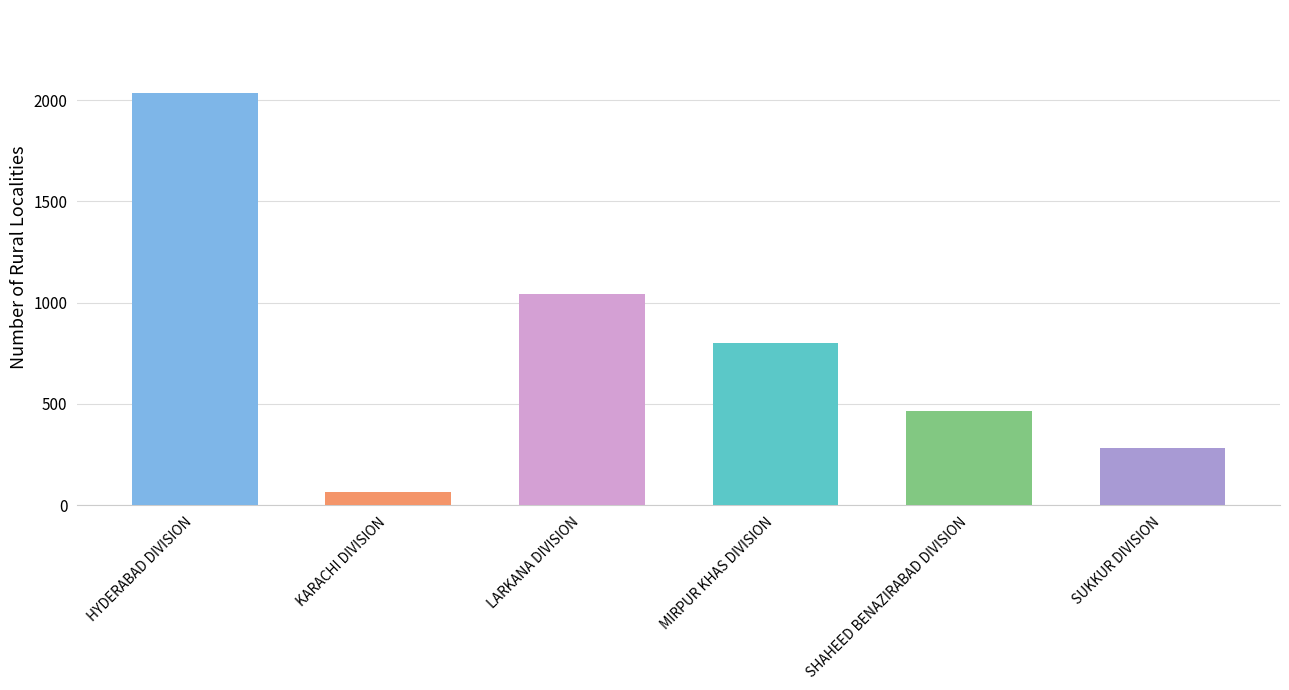

Is it true that the value at HYDERABAD DIVISION is 3284?

False